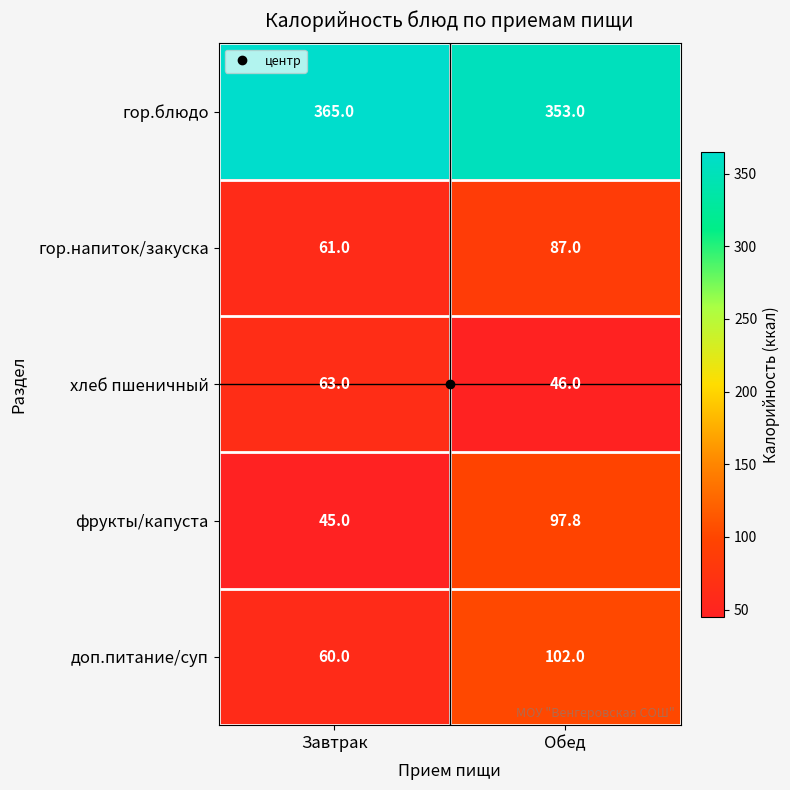

What is the total value across all series at Завтрак?

594.0